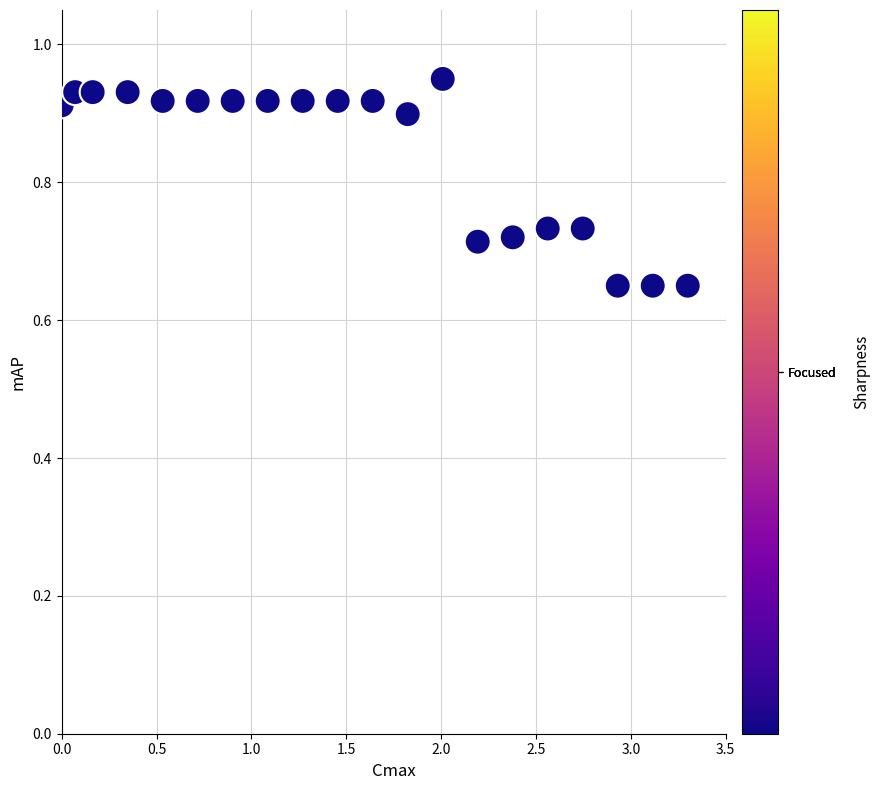

What is the range of X values (max minus min)?

3.3